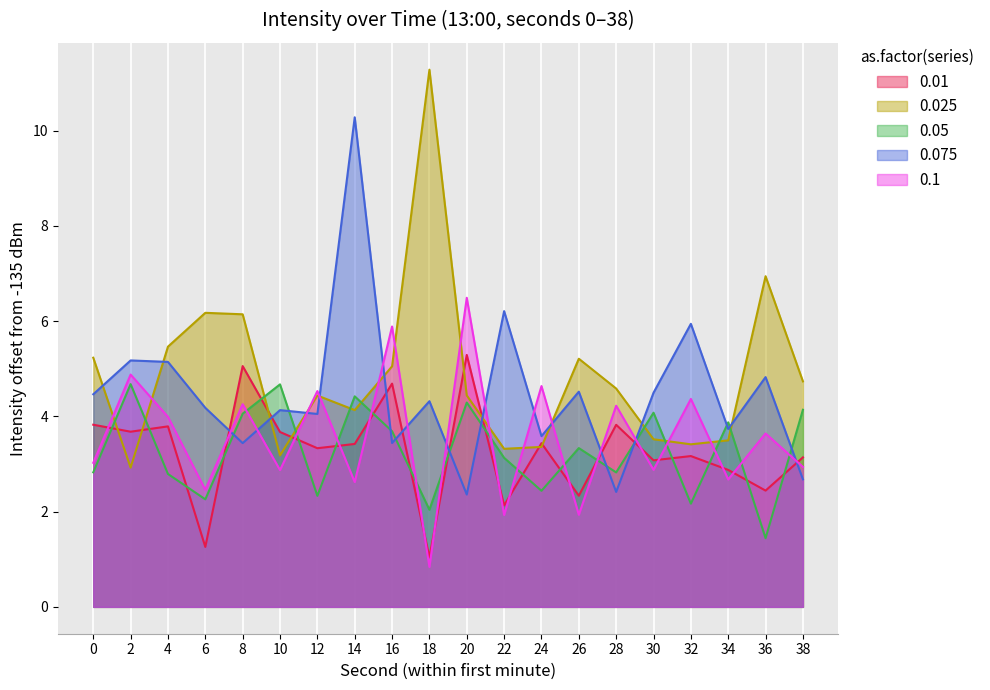

How many distinct data groups are displayed?

5